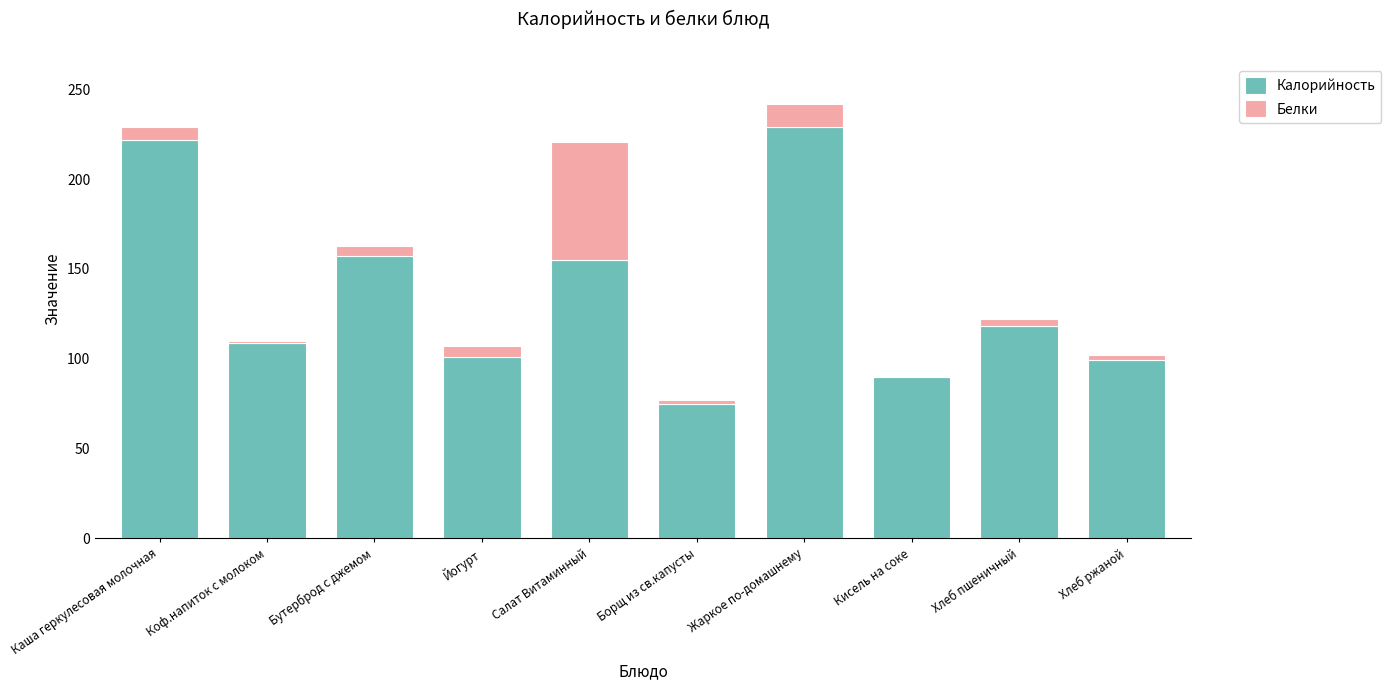

What is the sum of all Калорийность values?

1354.1